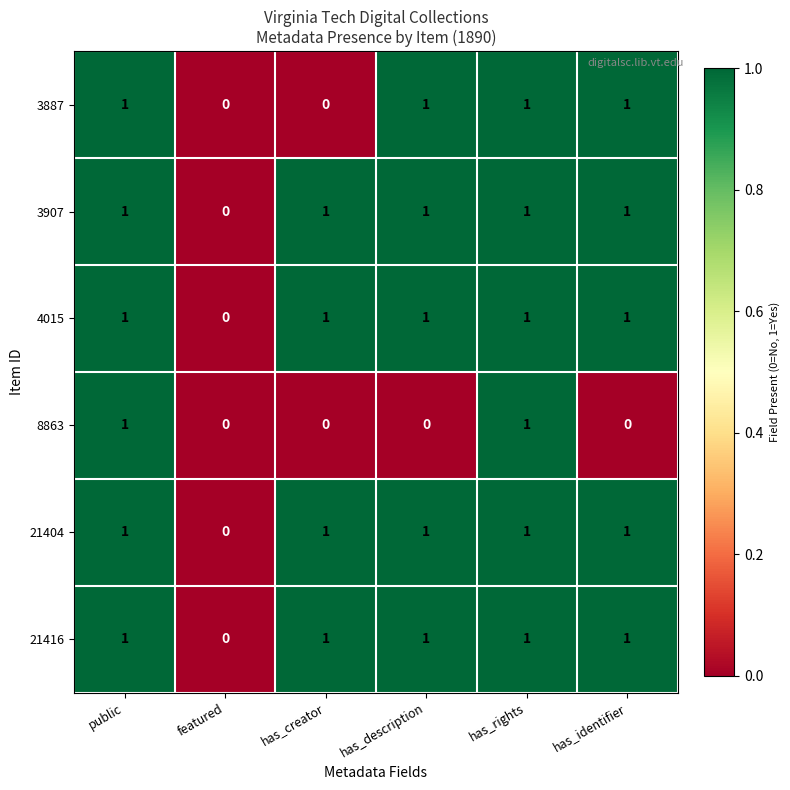

Which category has the lowest value in the 21416 series?

featured